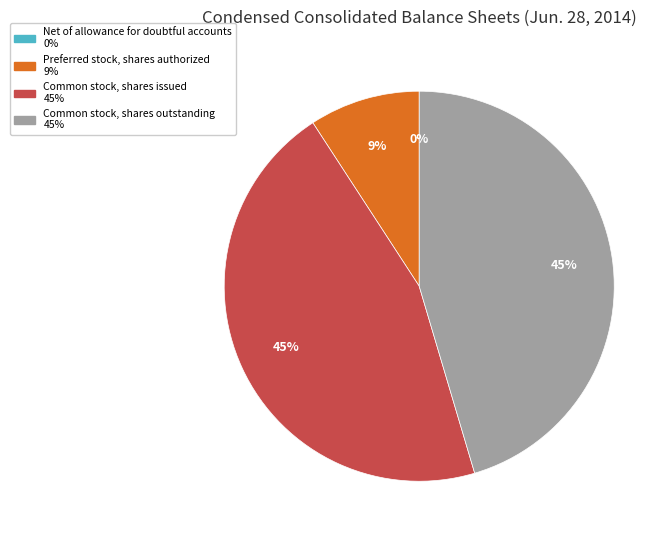

Is there a majority slice in this chart?

No